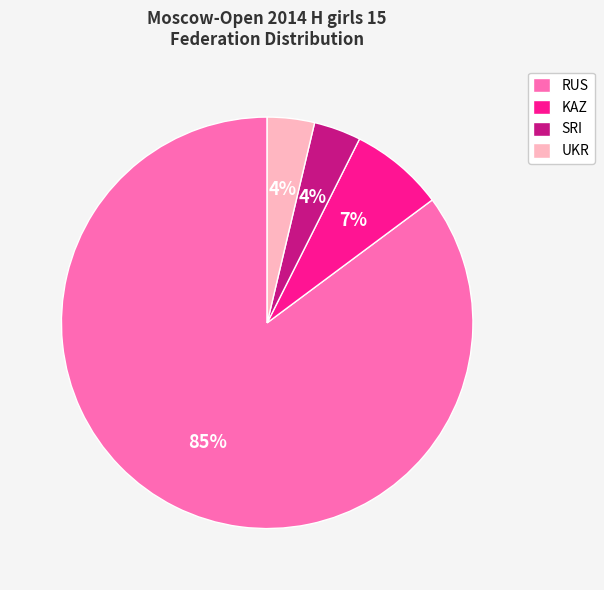

How many slices are in this pie chart?

4